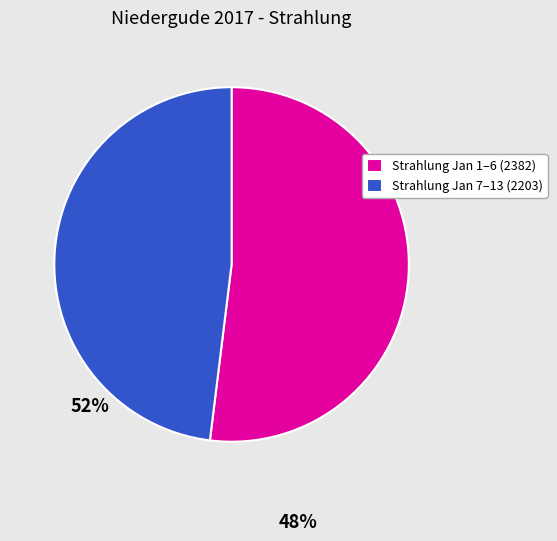

Which category accounts for the majority?

Strahlung Jan 1–6 (2382)